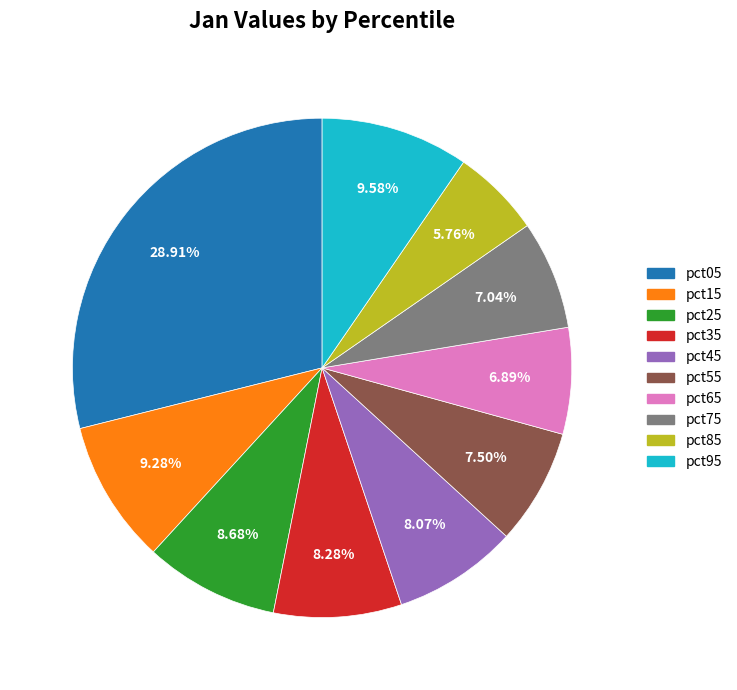

What is the smallest slice in the pie chart?

pct85